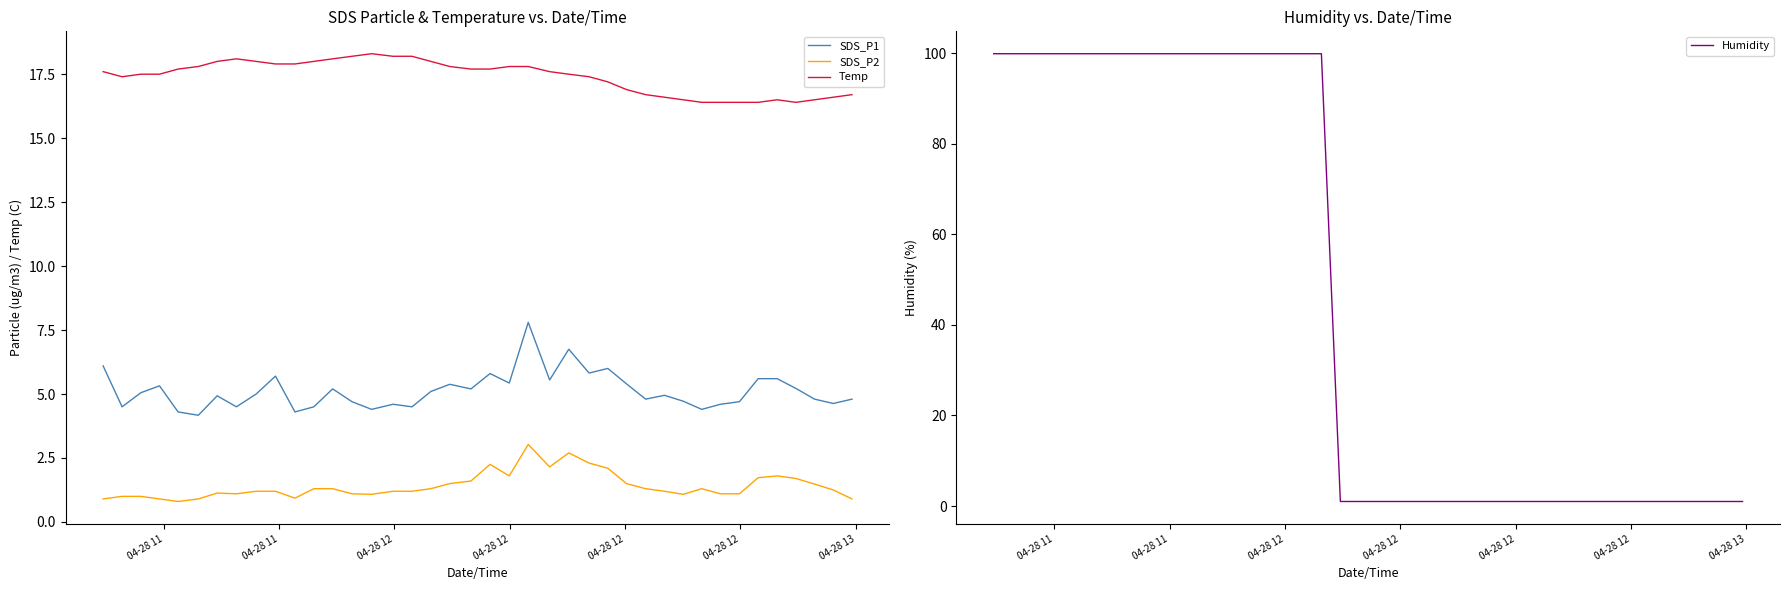

What is the maximum value for Temp?

18.3